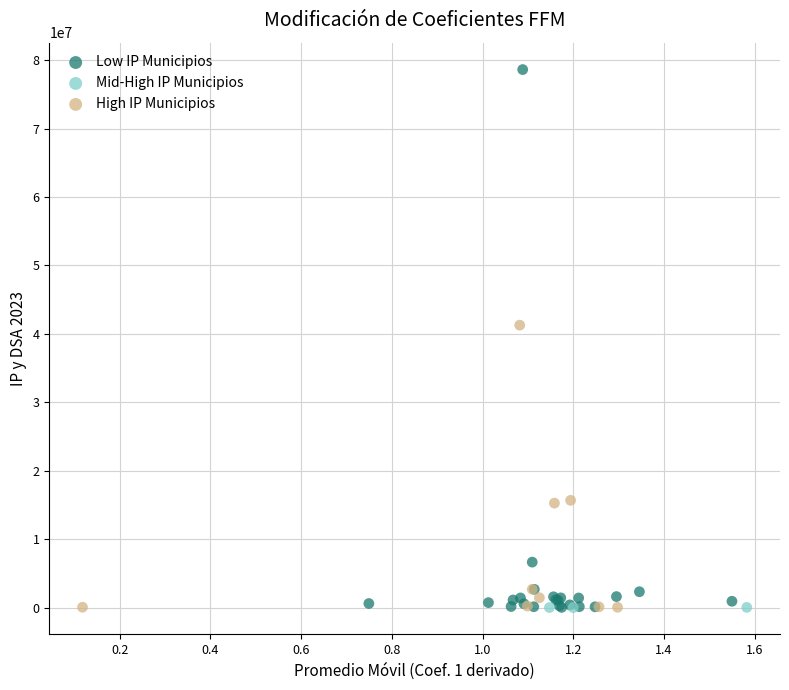

Which series contains the highest Y value?

Low IP Municipios